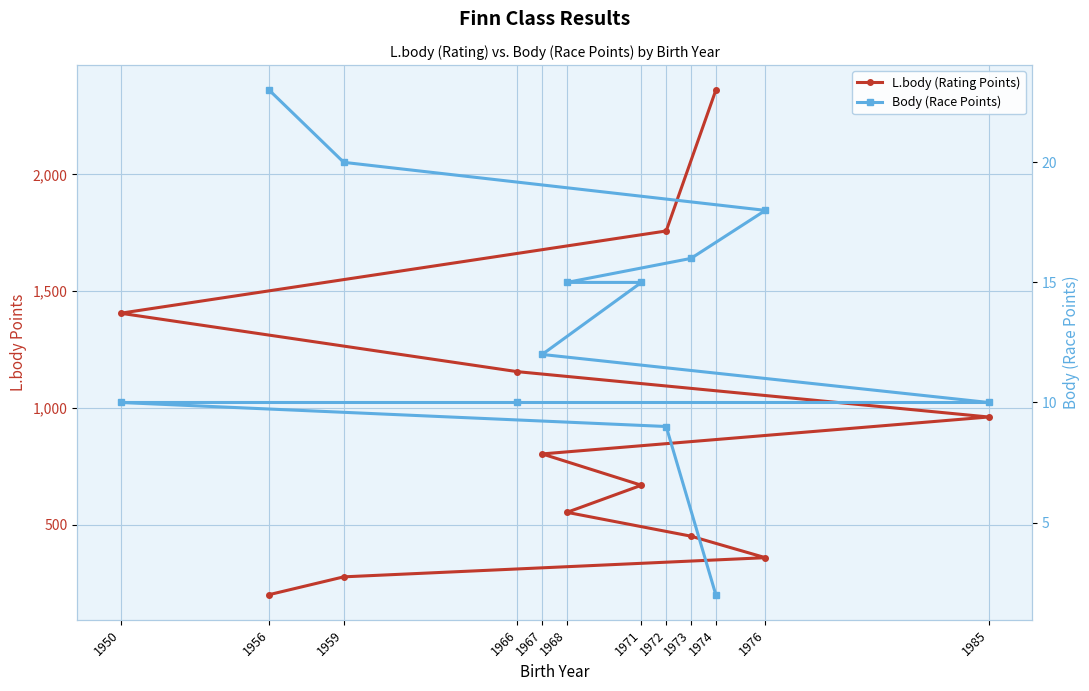

What is the sum of all L.body (Rating Points) values?

10962